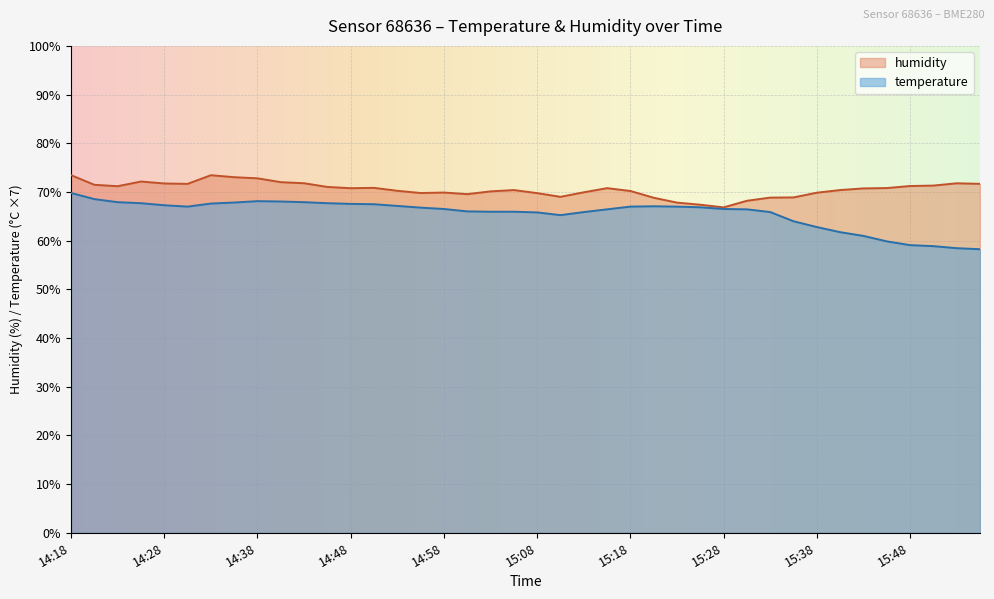

True or false: temperature has a value of 43.8 at 15:28.

False